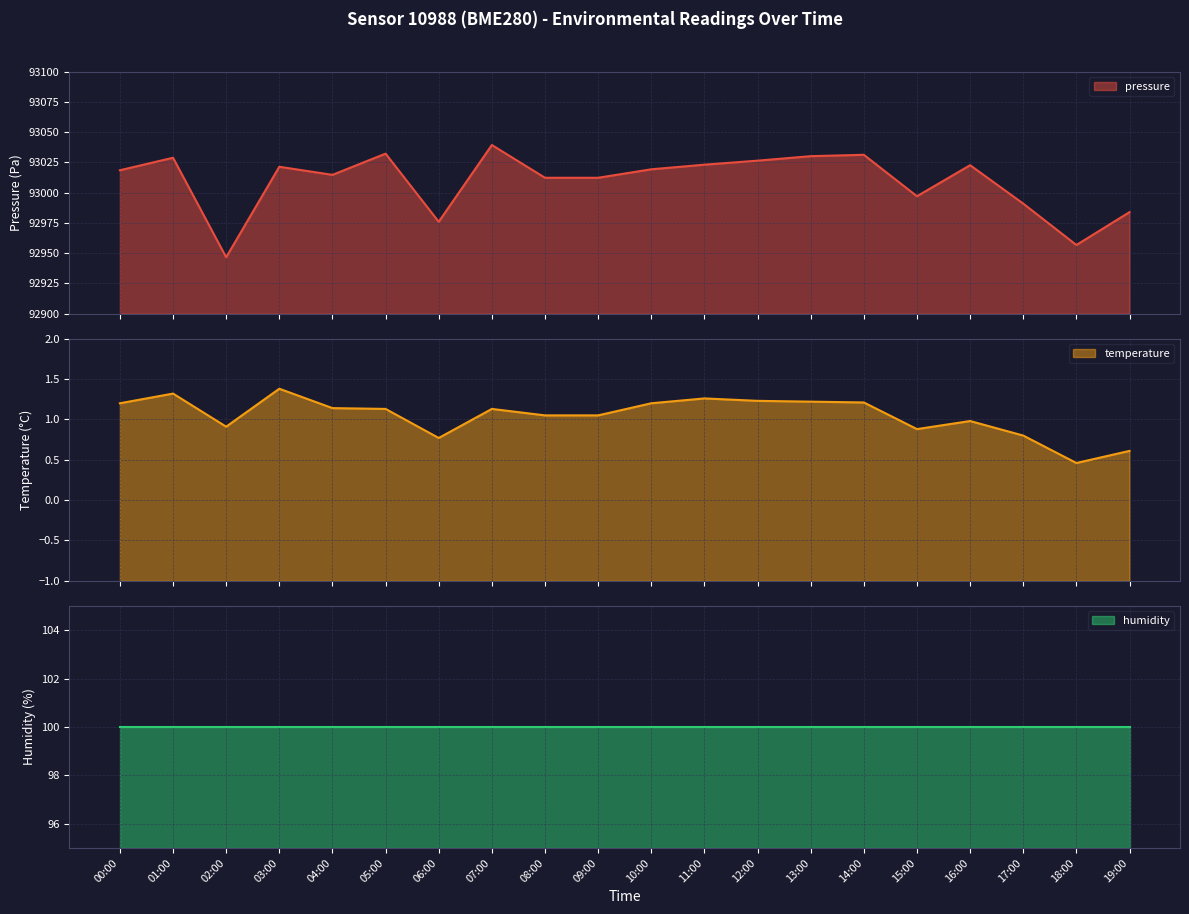

Where does the pressure series first go above 93019?

01:00